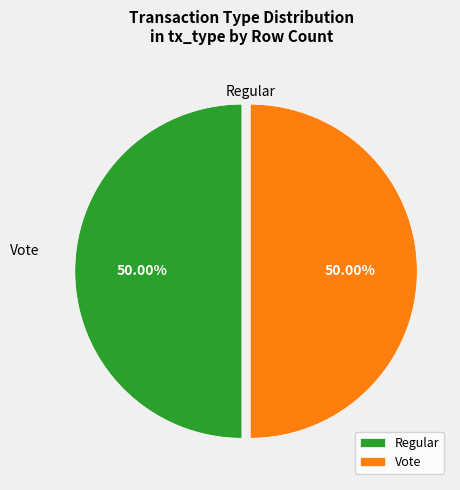

Combined, do Vote and Regular account for over 50%?

Yes